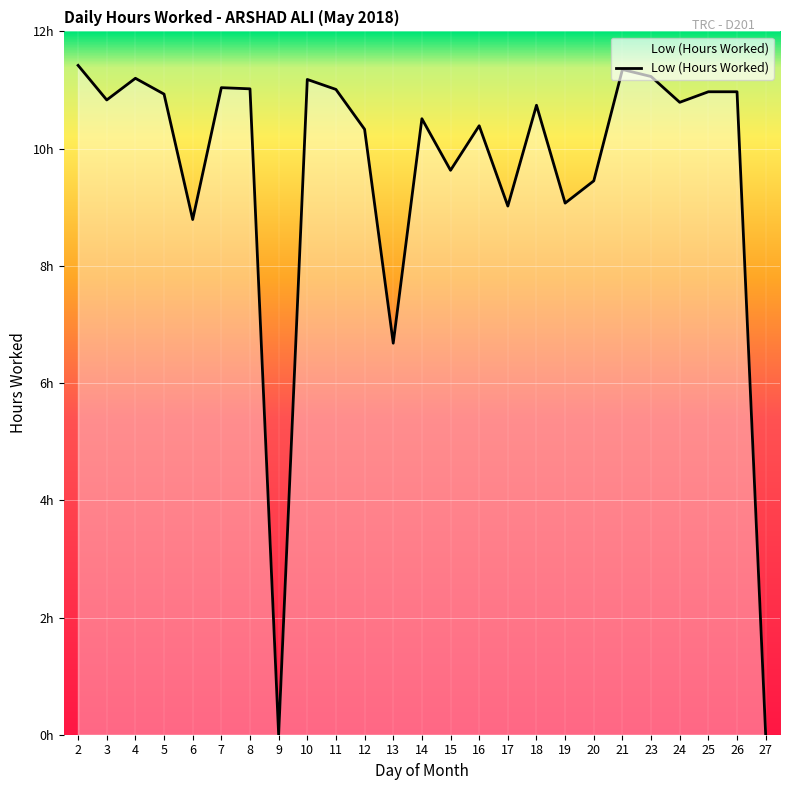

What is the sum of the values at 21 and 5?

22.3